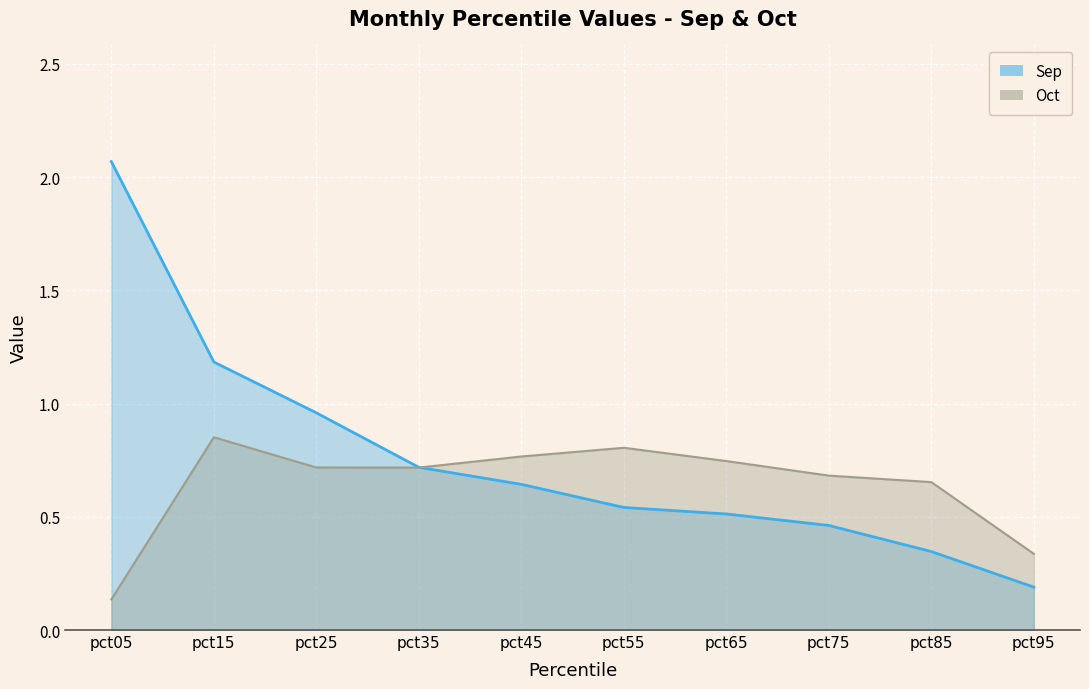

List the series in order of their overall mean, highest first.

Sep, Oct